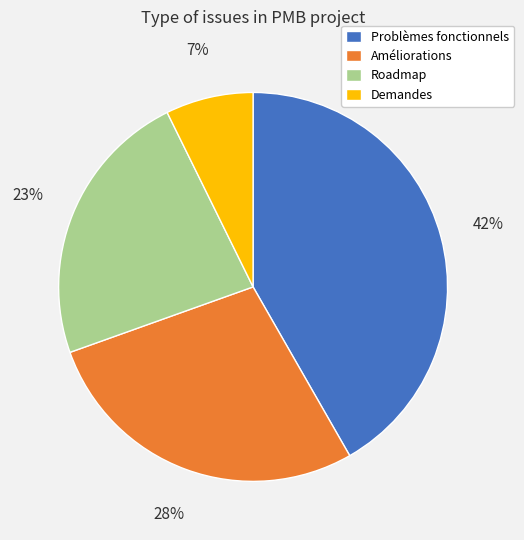

Is Roadmap the majority of the pie?

No